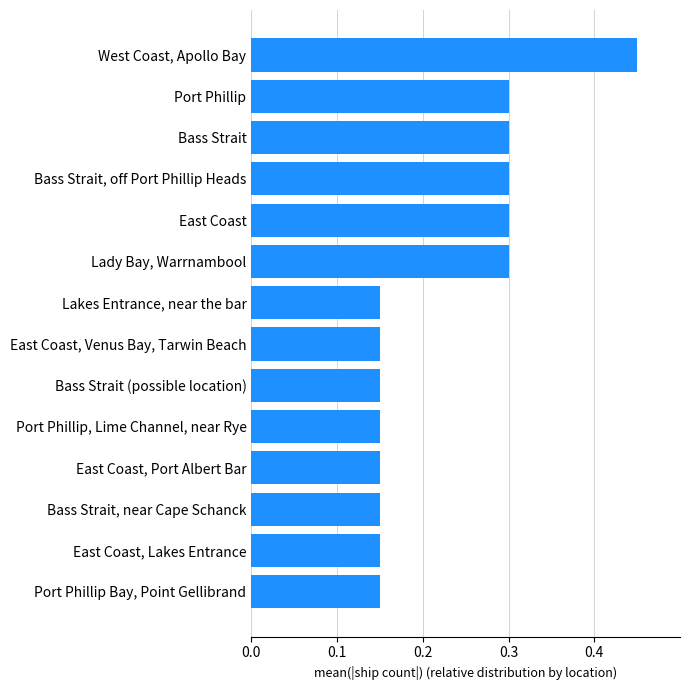

What is the average value?

0.2